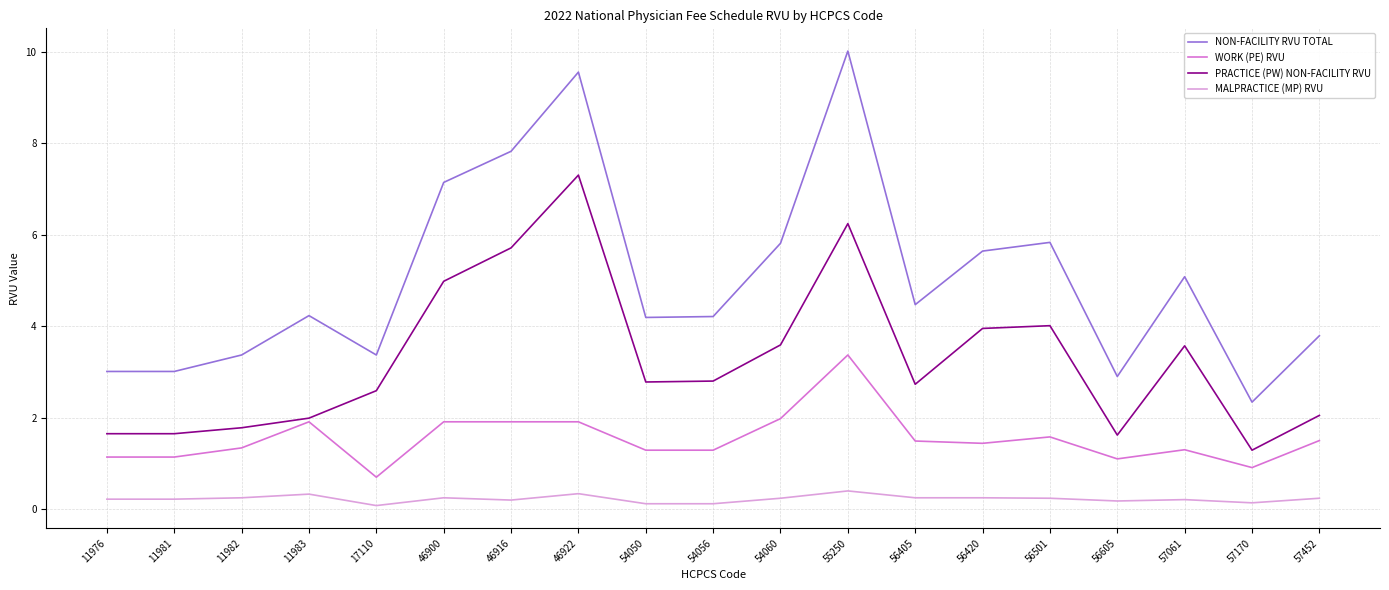

True or false: MALPRACTICE (MP) RVU and WORK (PE) RVU intersect in this chart.

False